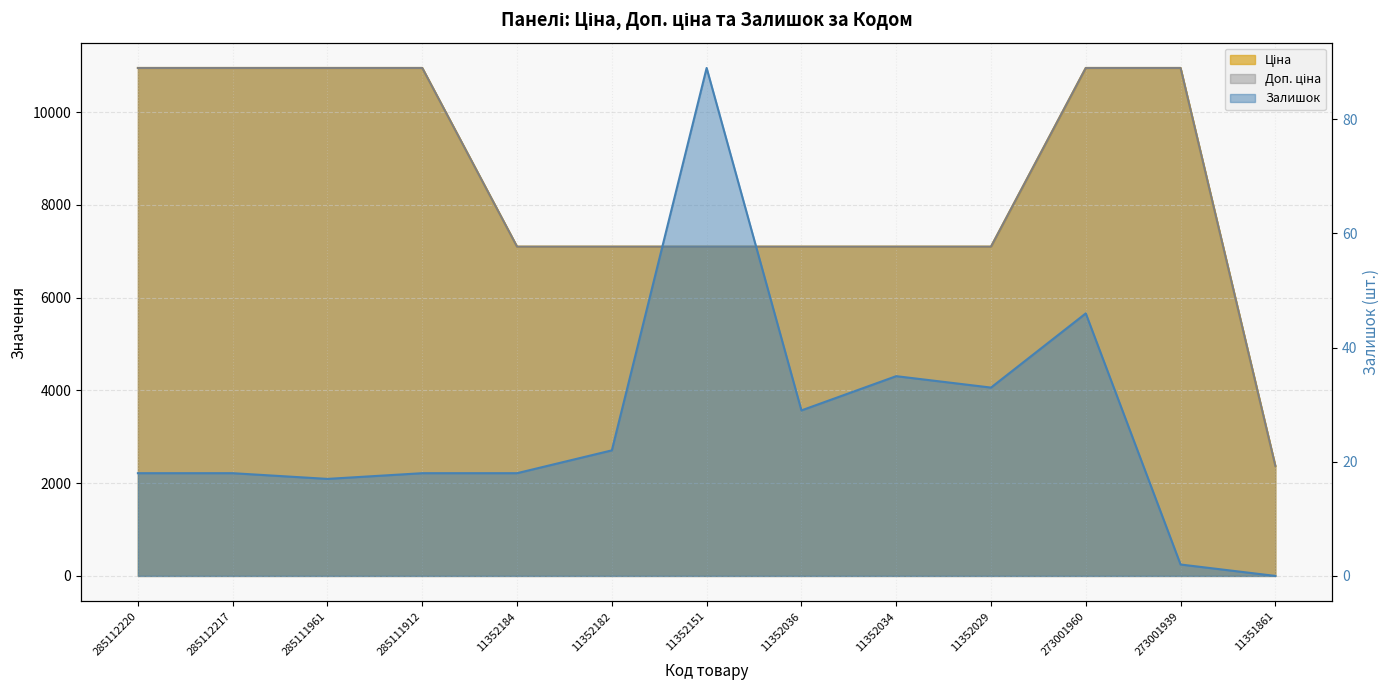

True or false: Доп. ціна and Ціна intersect in this chart.

False